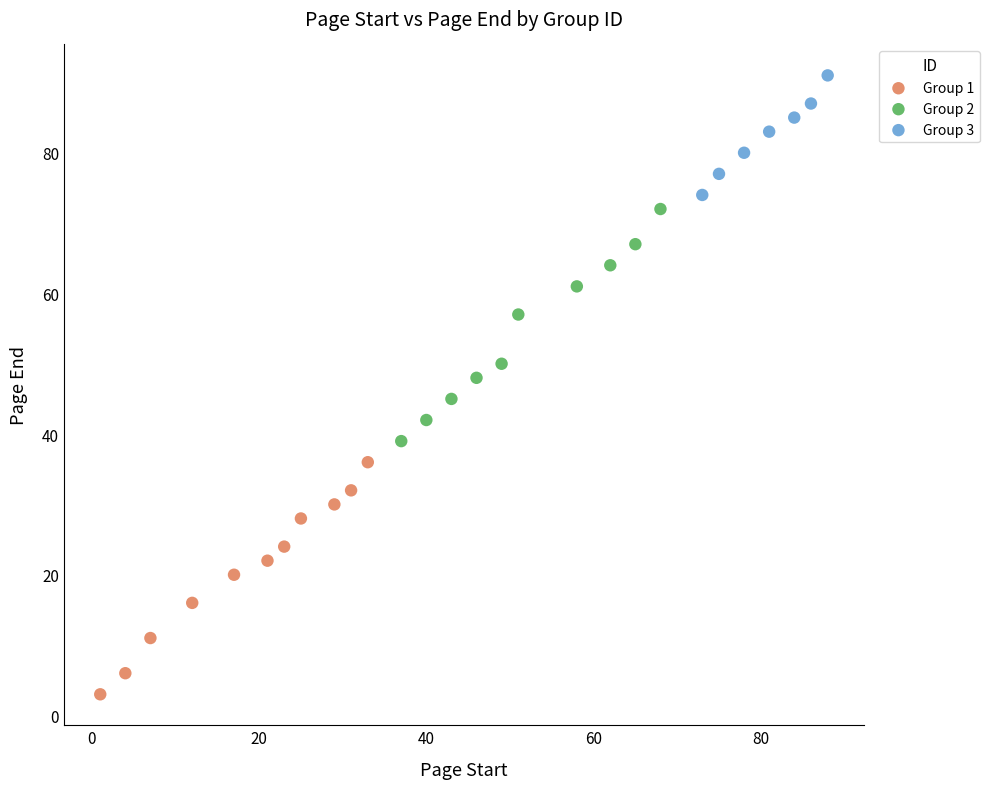

Which series contains the lowest Y value?

Group 1